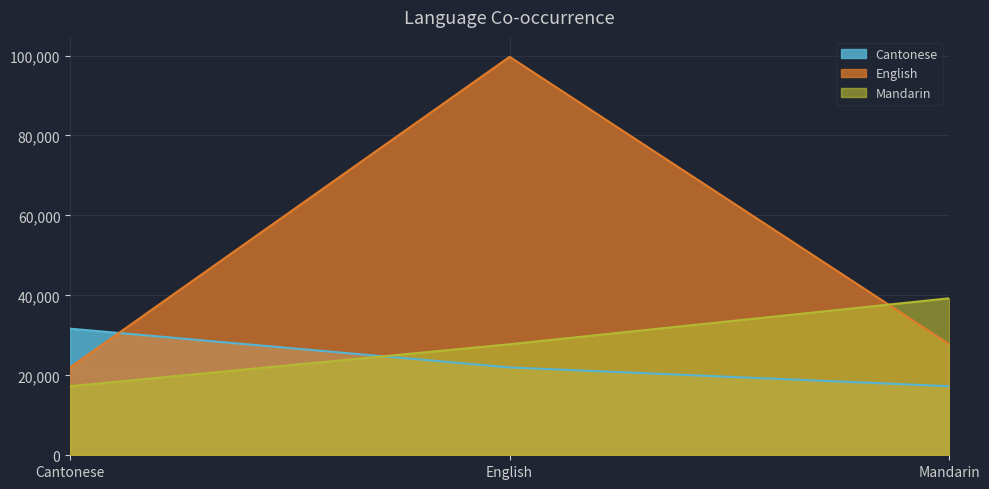

What is the average value of the English series?

49812